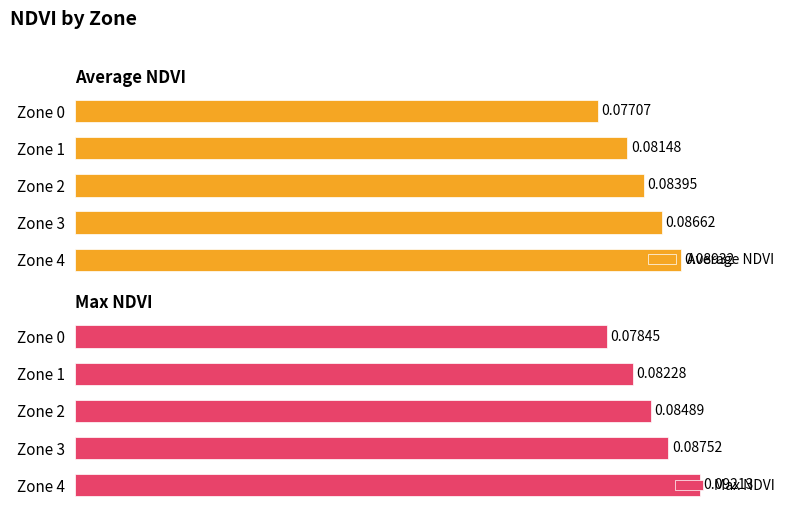

What is the sum of the Max NDVI values at Zone 2 and Zone 0?

0.2